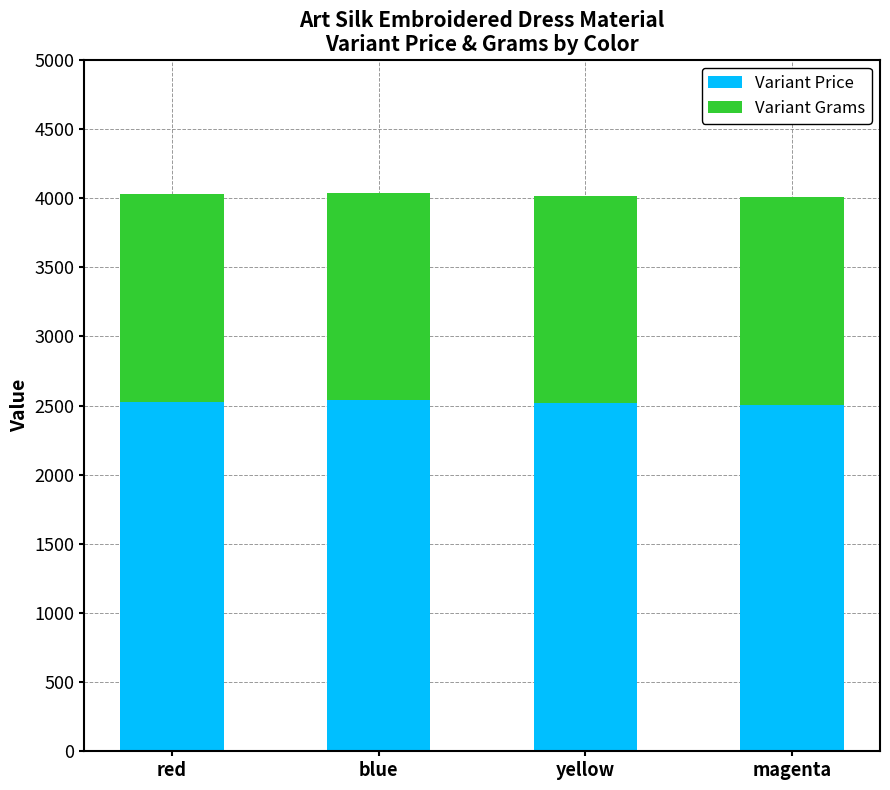

True or false: Variant Price has a value of 1220 at magenta.

False